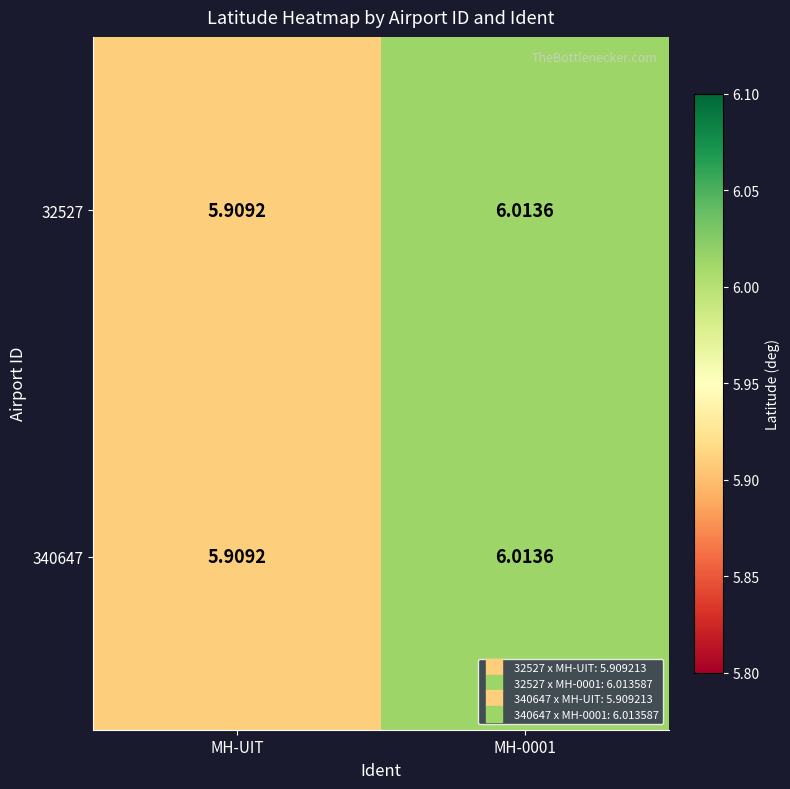

At which label is 32527 closest to 5?

MH-UIT